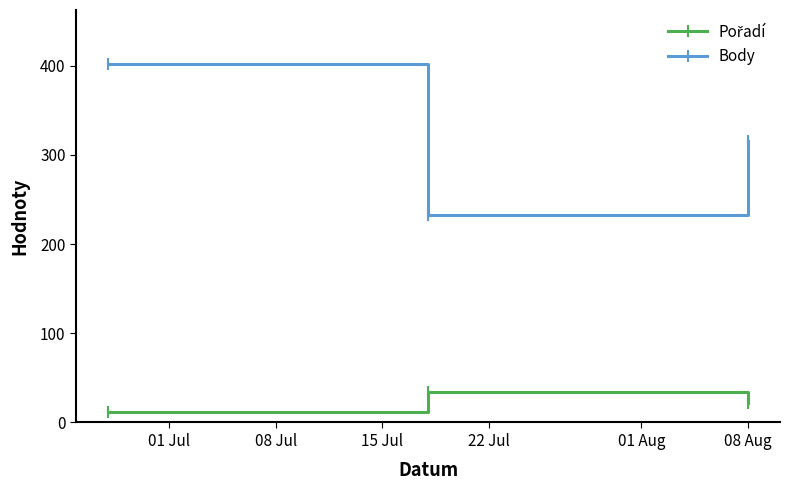

What is the difference between the maximum and minimum values in the Body series?

170